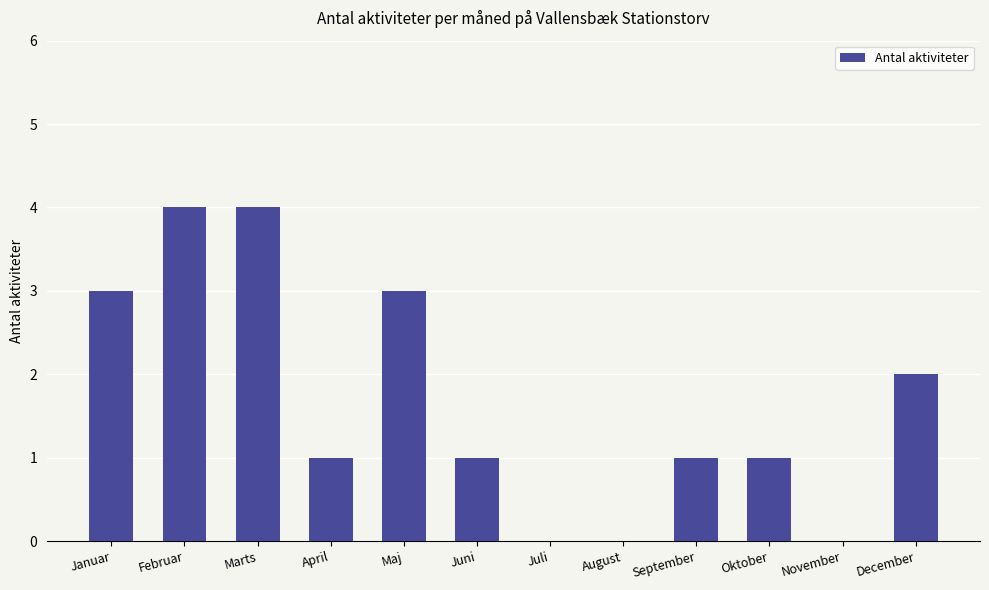

Are the bars horizontal?

No